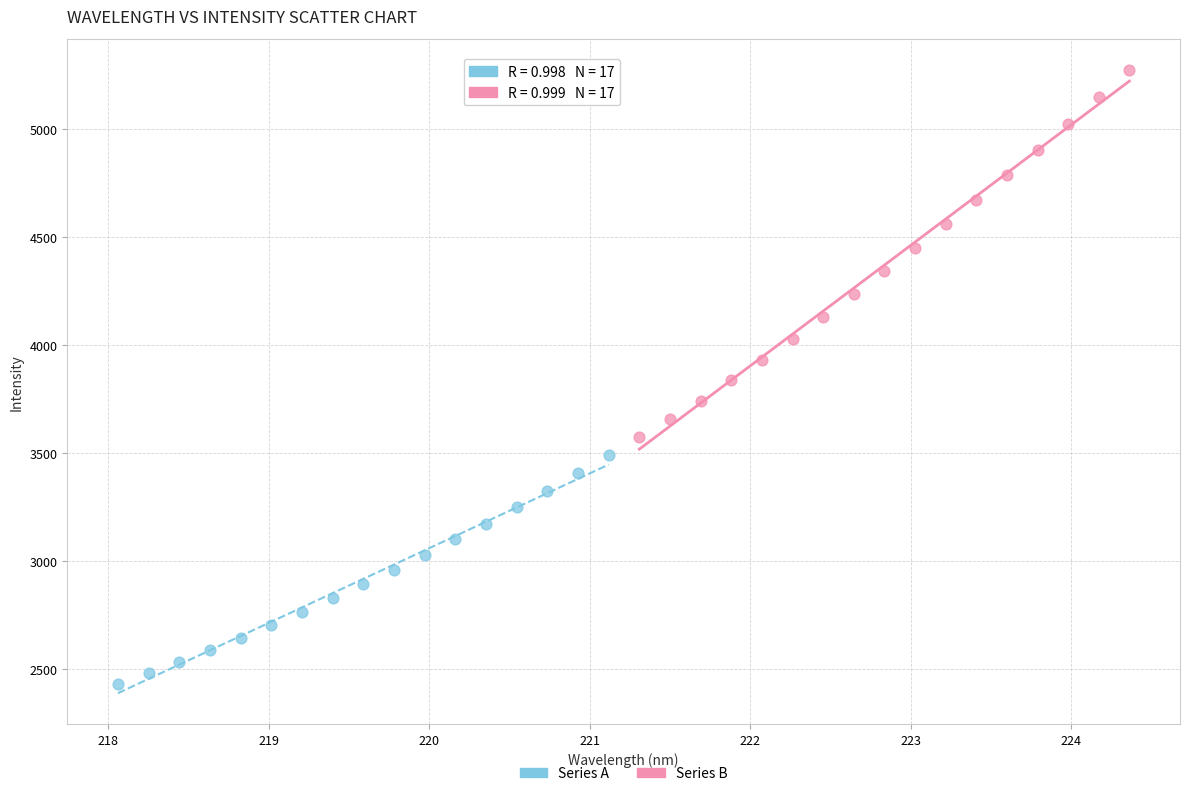

Which series contains the lowest Y value?

Series A